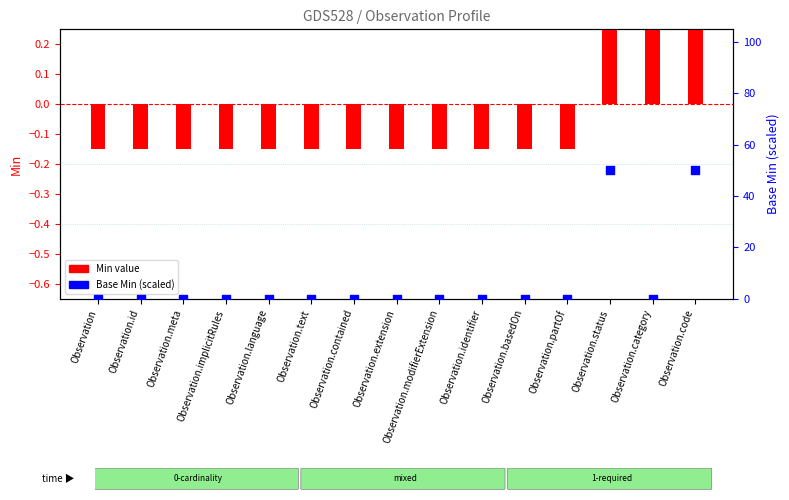

Which series reaches the maximum Y coordinate?

Base Min